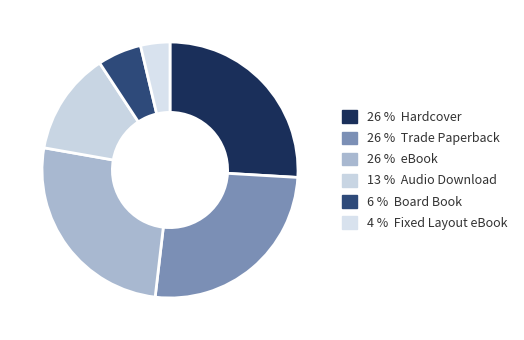

How many slices are in this pie chart?

6